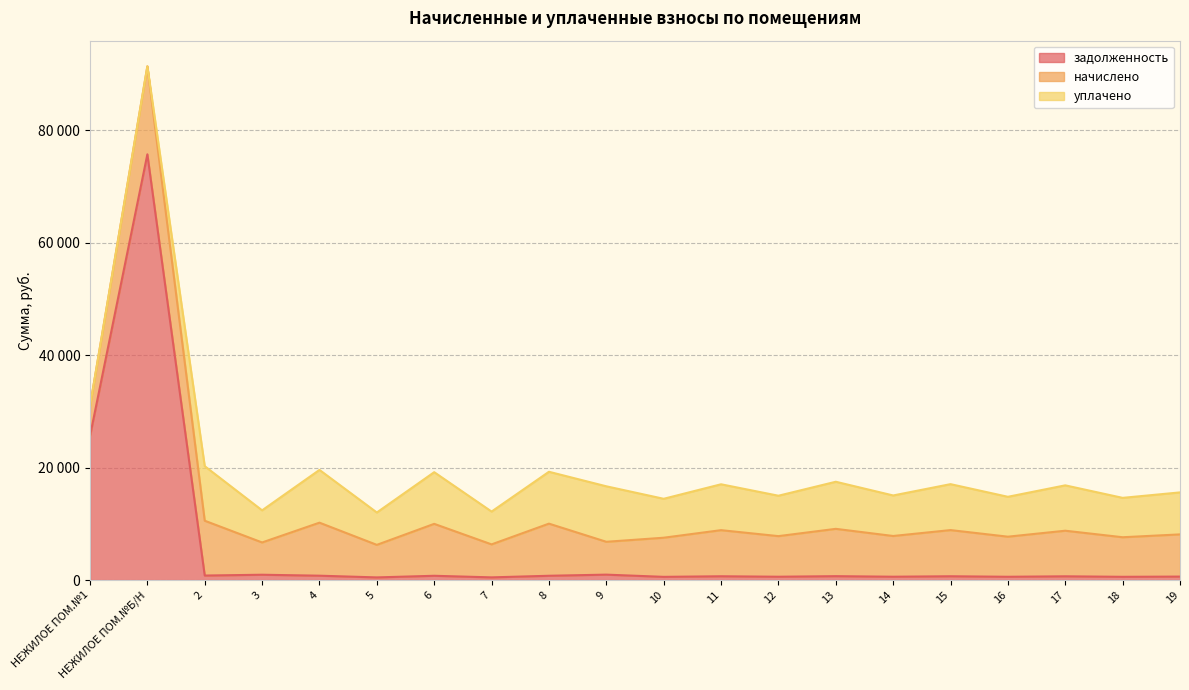

What position from the left is 6?

7